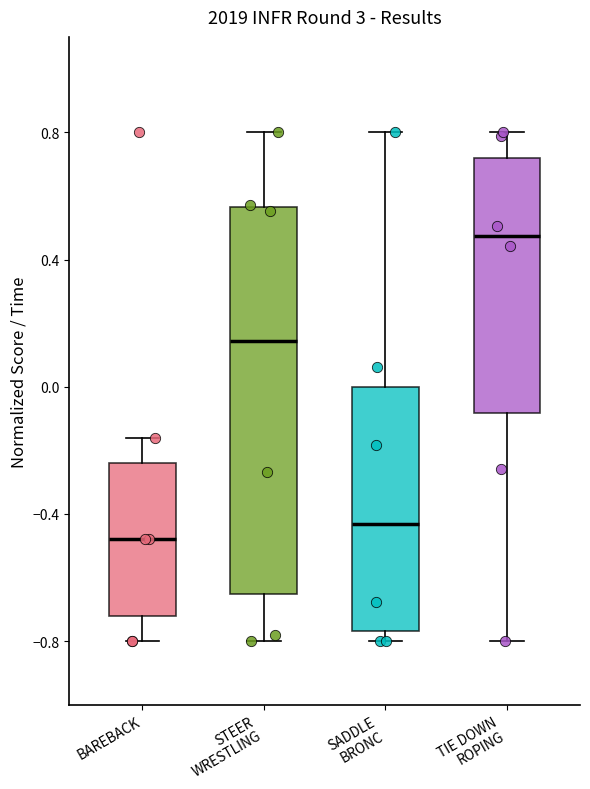

Reading left to right, transcribe this box plot: for each box, give where its median line is, the range the box spans, and where its two whiskers end, as read against the y-axis. The values are not printed on the chart, so give them approximately, as read against the axis.

BAREBACK: median -0.50, box -0.70 to -0.25, whiskers -0.80 to -0.15
STEER WRESTLING: median 0.15, box -0.65 to 0.55, whiskers -0.80 to 0.80
SADDLE BRONC: median -0.45, box -0.75 to 0.00, whiskers -0.80 to 0.80
TIE DOWN ROPING: median 0.45, box -0.10 to 0.70, whiskers -0.80 to 0.80